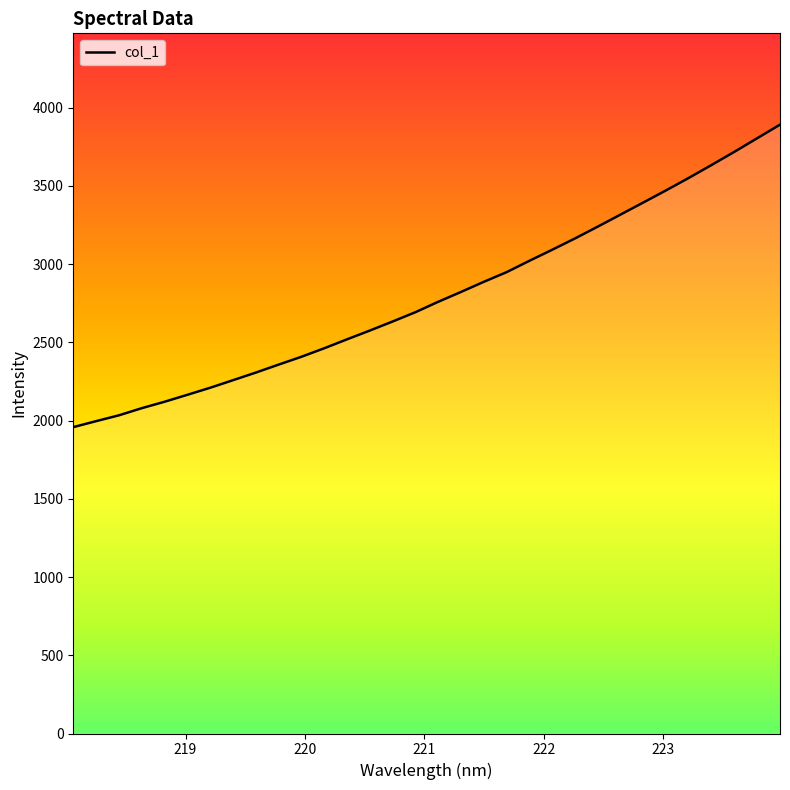

What is the smallest value displayed?

1957.8